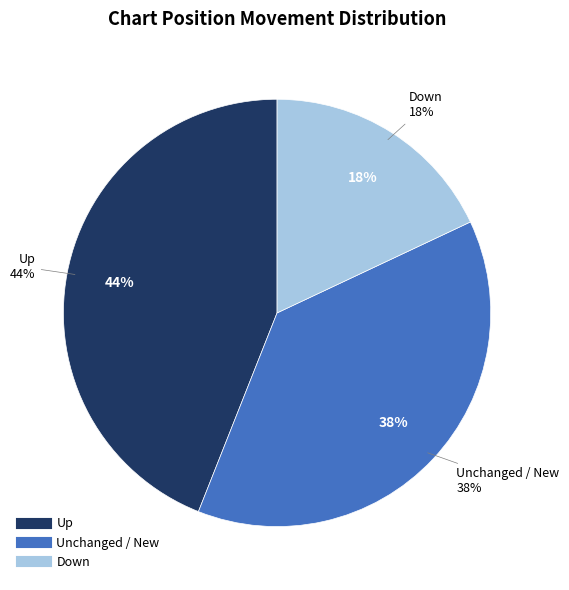

Is up the majority of the pie?

No